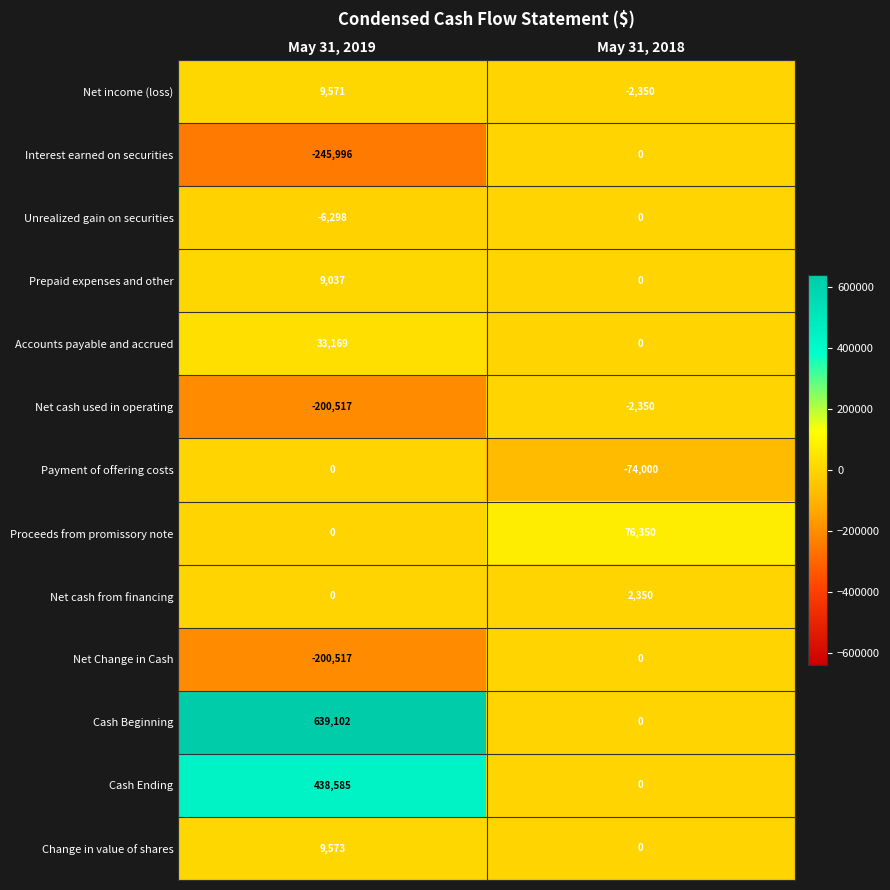

Which series has the largest total across all categories?

Cash Beginning